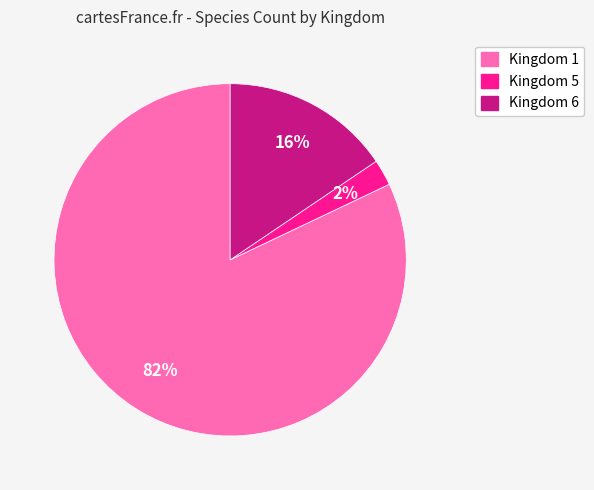

Which has a higher value, Kingdom 6 or Kingdom 5?

Kingdom 6